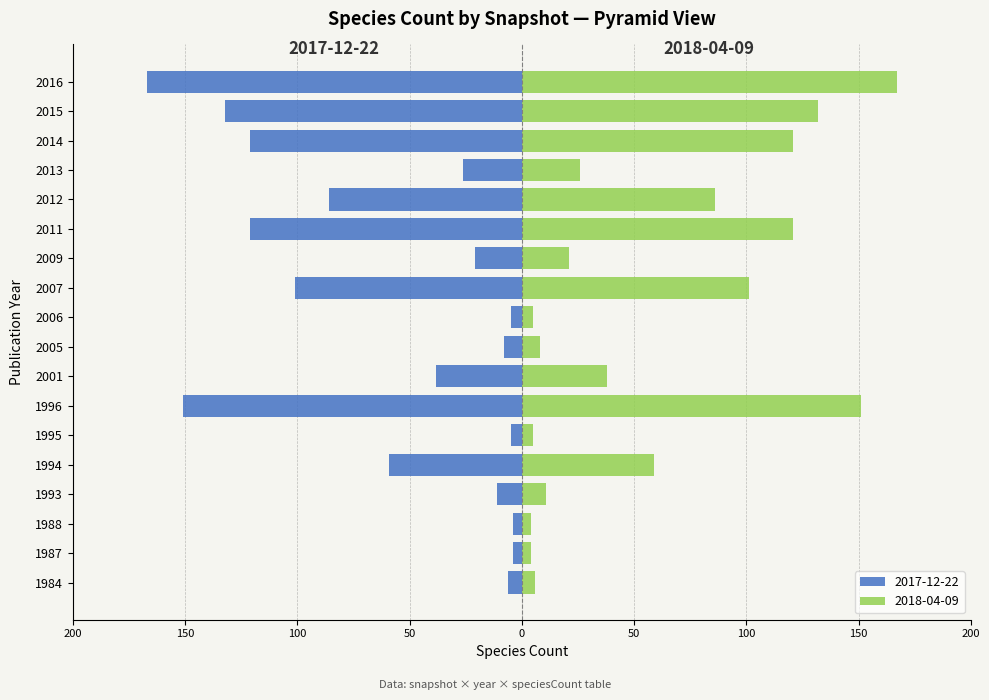

Which label corresponds to the smallest value in the chart?

2016